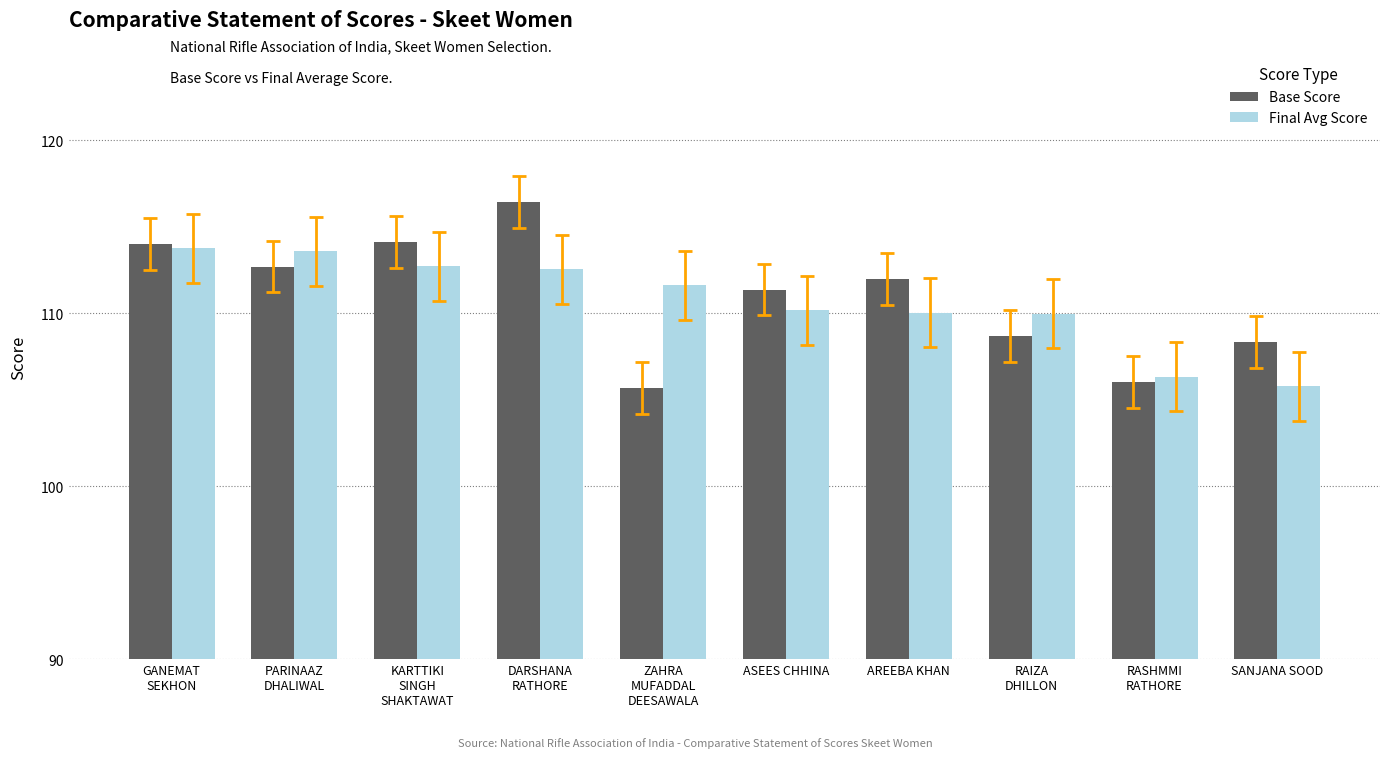

What is the label of the 1st bar from the right?

SANJANA SOOD